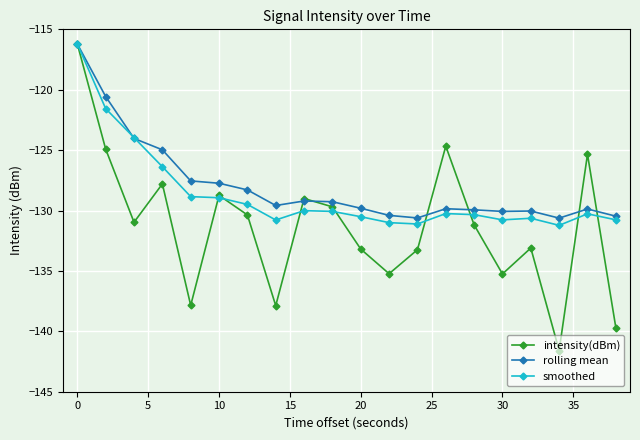

What is the value of the intensity(dBm) point at the 20th from the left?

-139.7